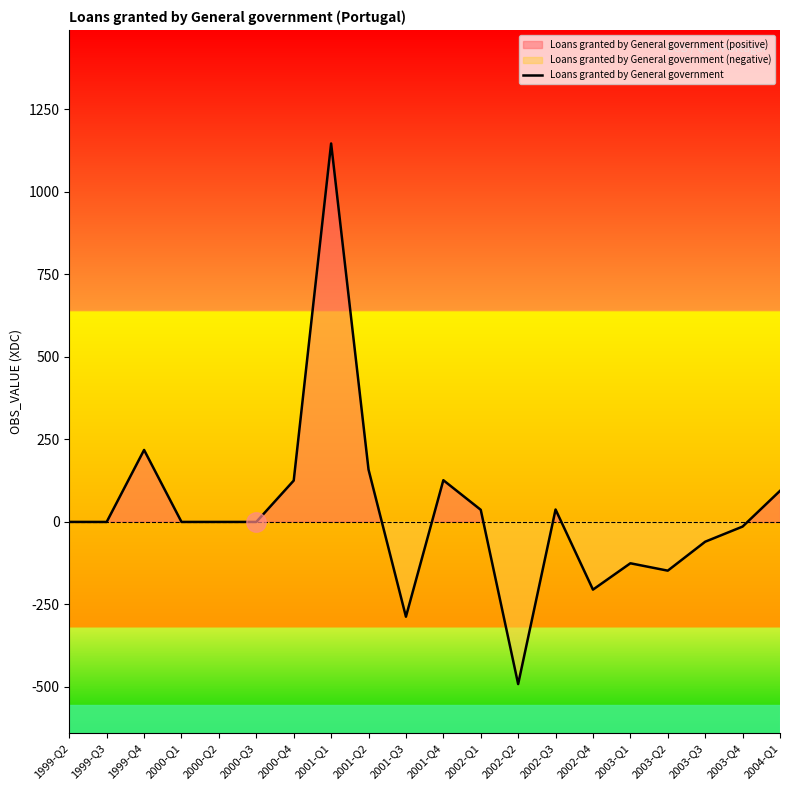

At which category does the data reach its first local peak?

1999-Q4